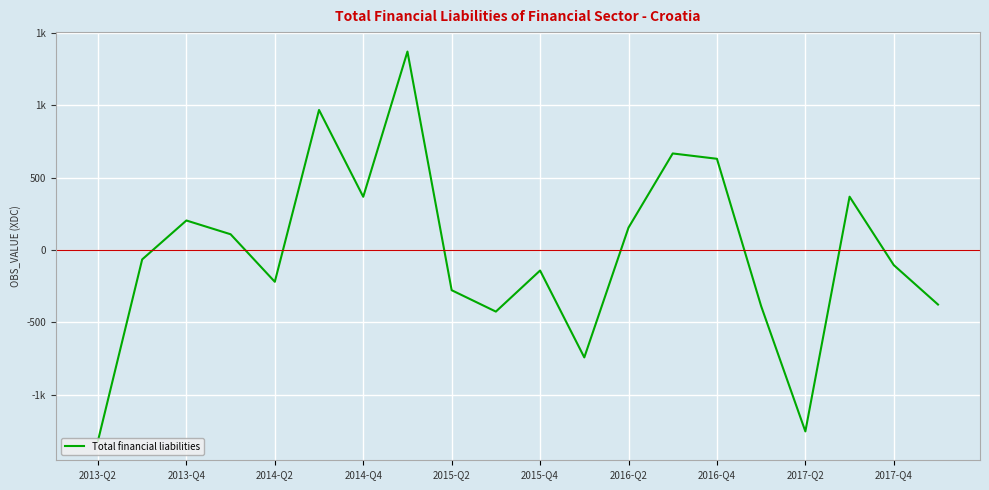

How many interior local valleys (lower than both neighbors) does the data have?

5